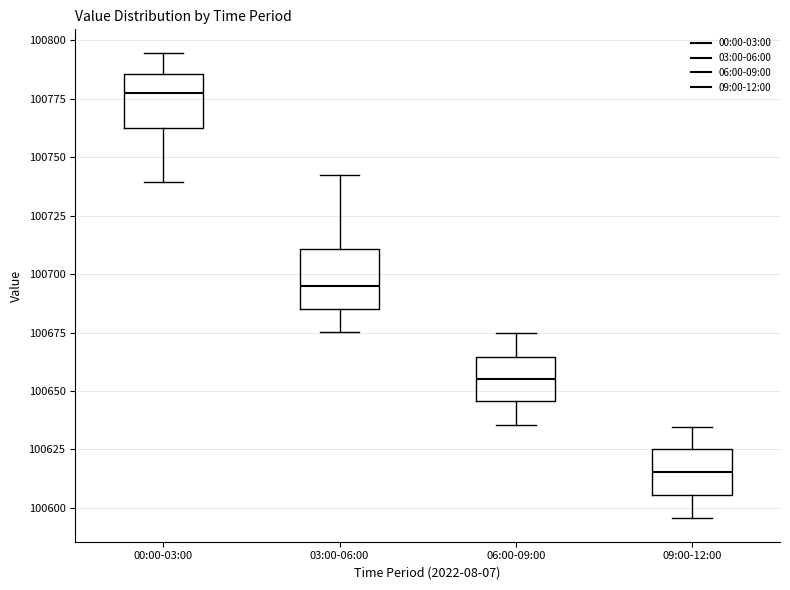

Which box's median line is the lowest?

09:00-12:00